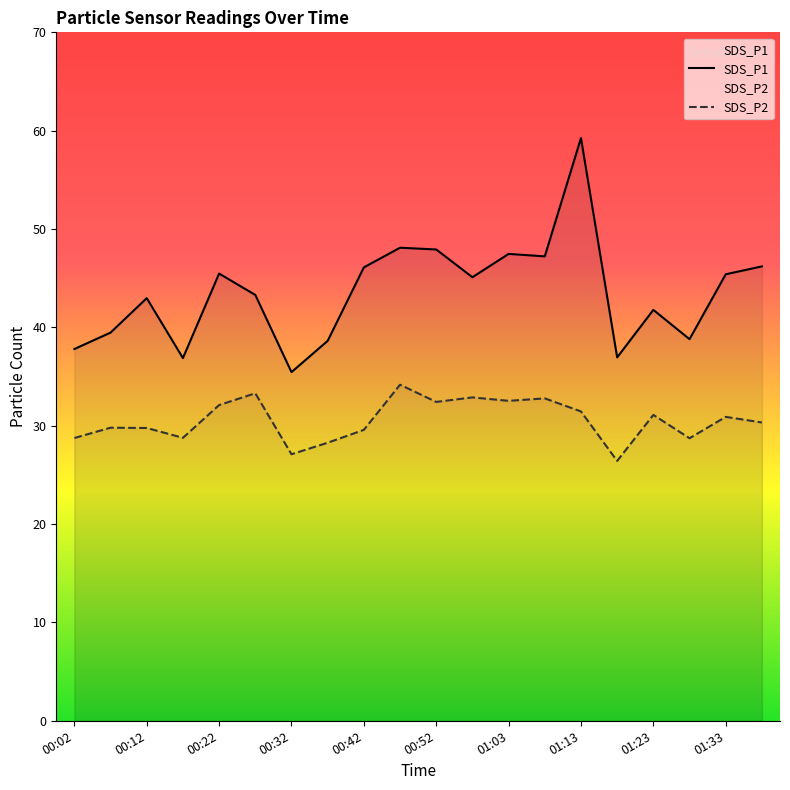

What is the total value across all series at 00:07?

69.3